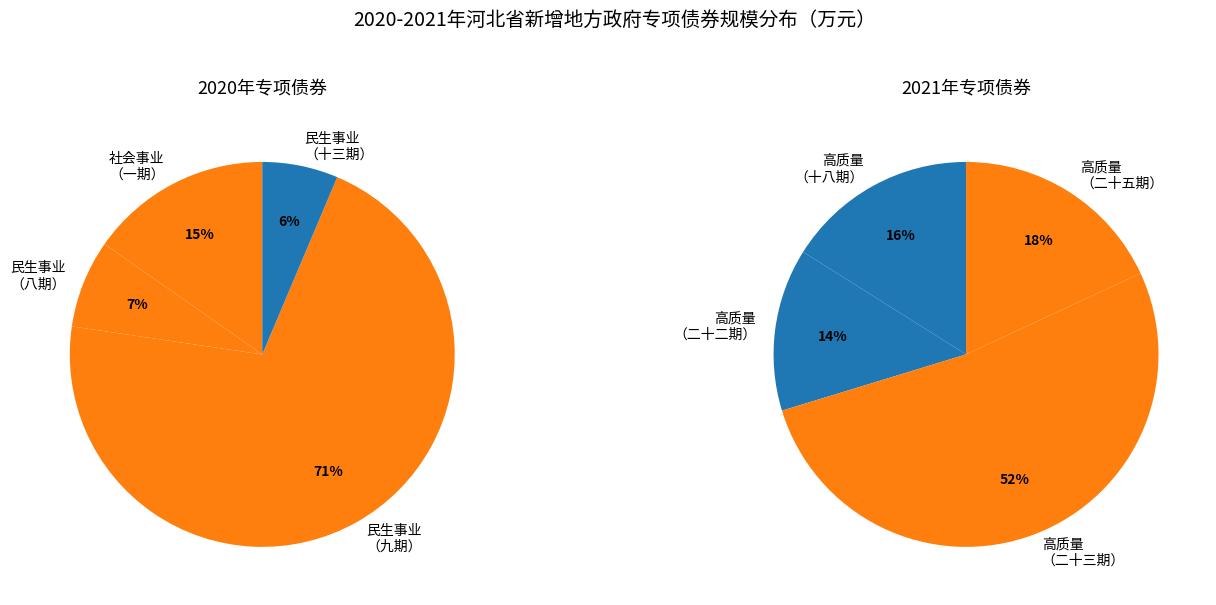

How many slices are in this pie chart?

8